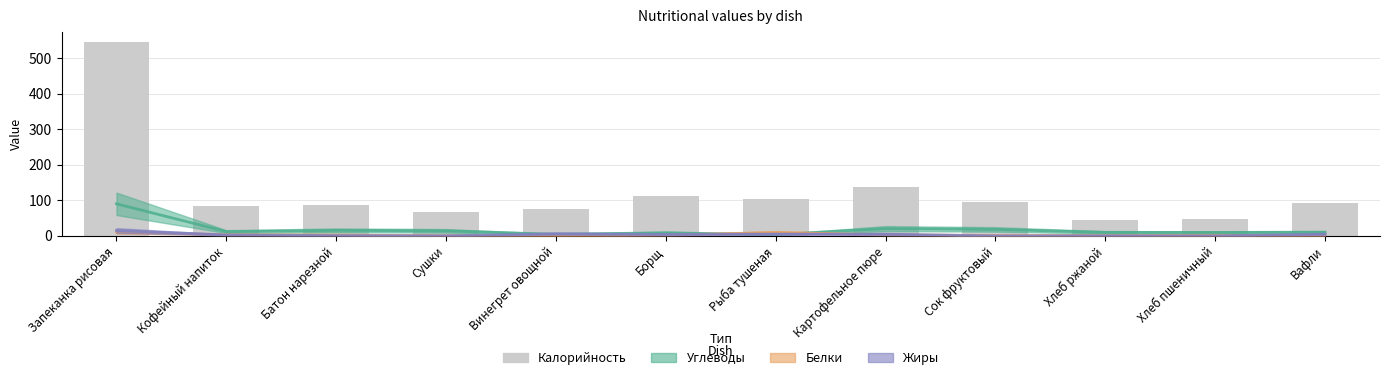

The value of Жиры at Рыба тушеная is 5.2. True or false?

True